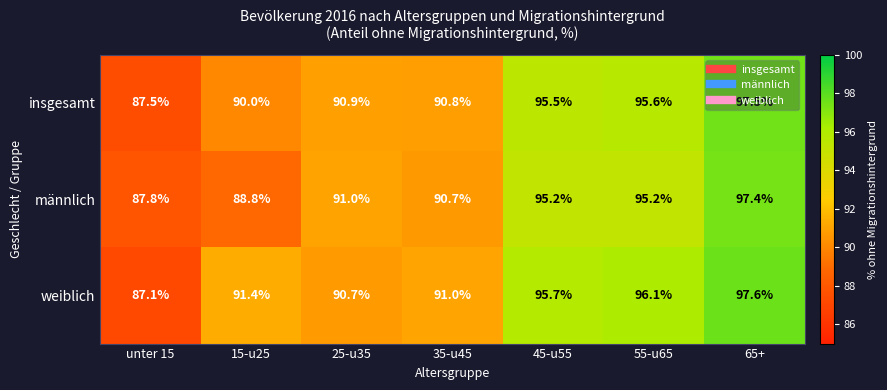

True or false: weiblich has a value of 126.6 at unter 15.

False